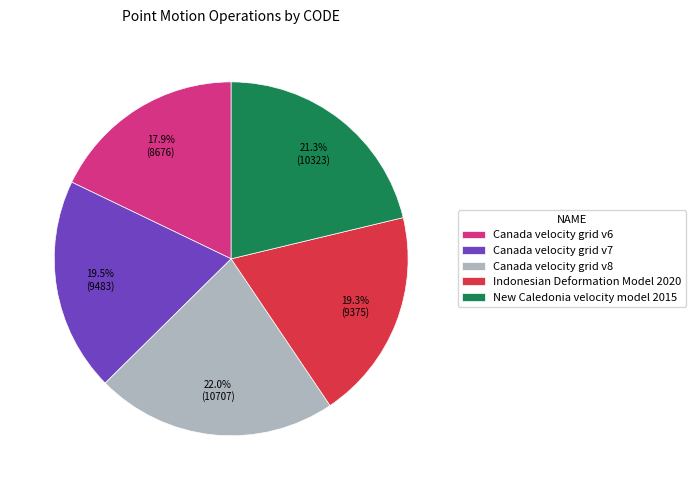

What is the ratio of the value at New Caledonia velocity model 2015 to the value at Canada velocity grid v8?

1.0